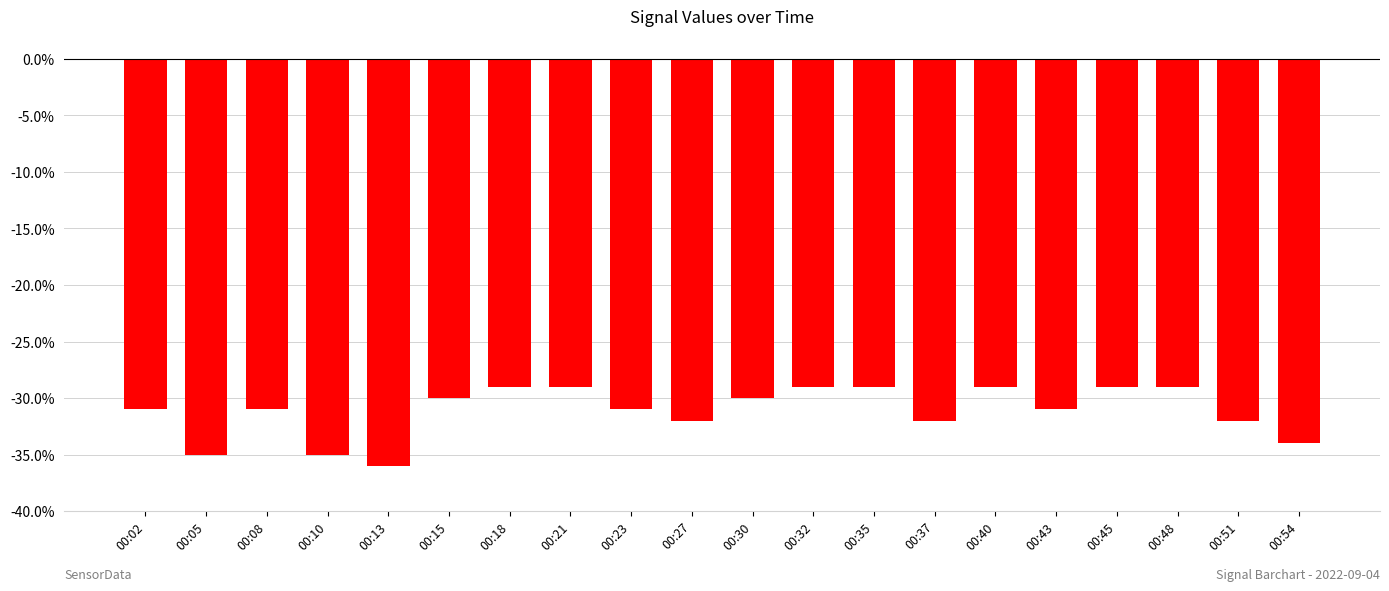

How many series are shown in this chart?

1